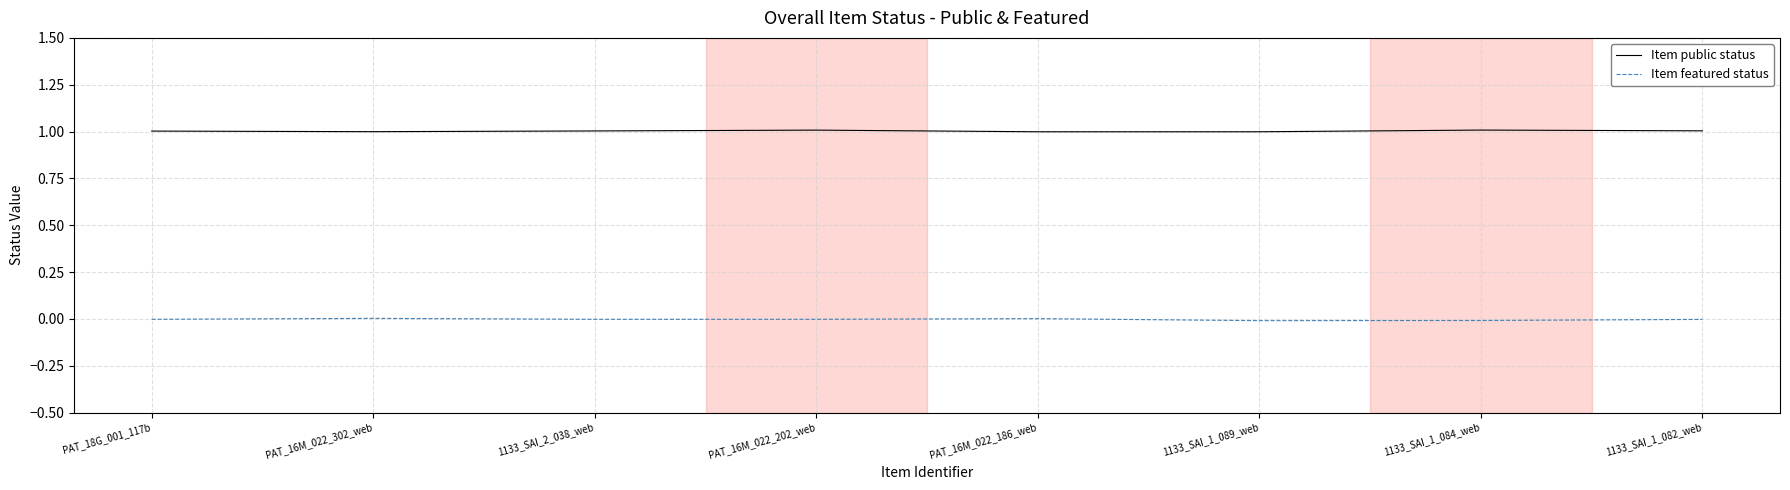

Rank the series by their average value, from highest to lowest.

Item public status, Item featured status